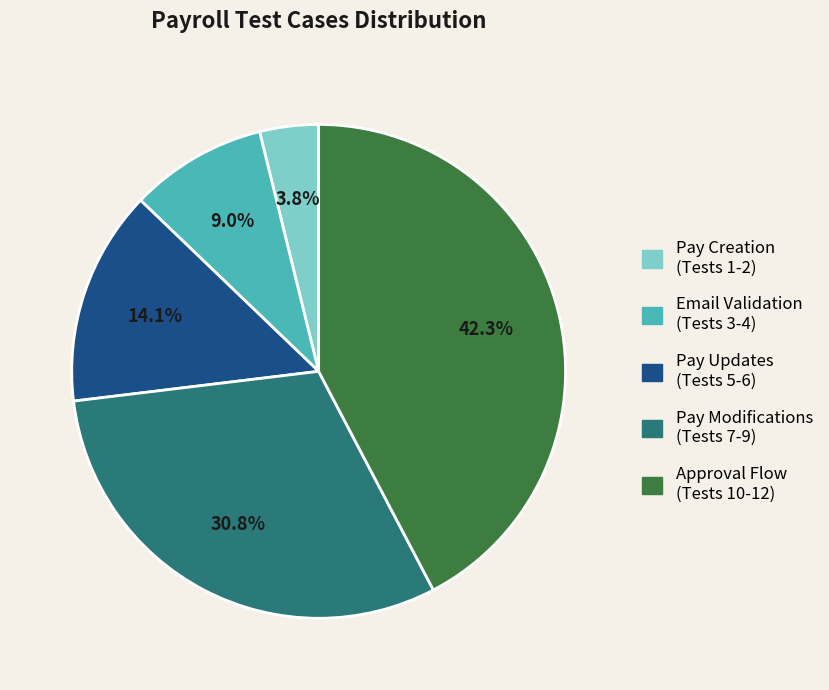

Is there any slice that represents more than half of the pie?

No